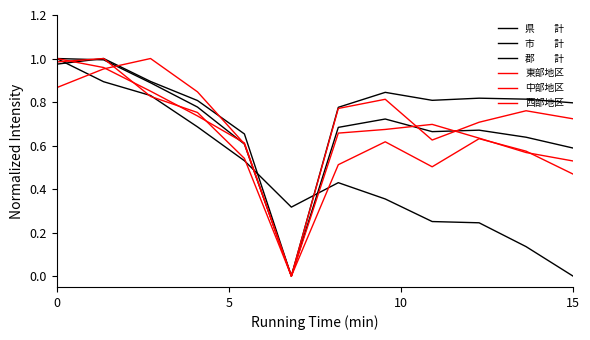

Count the number of categories in the chart.

12